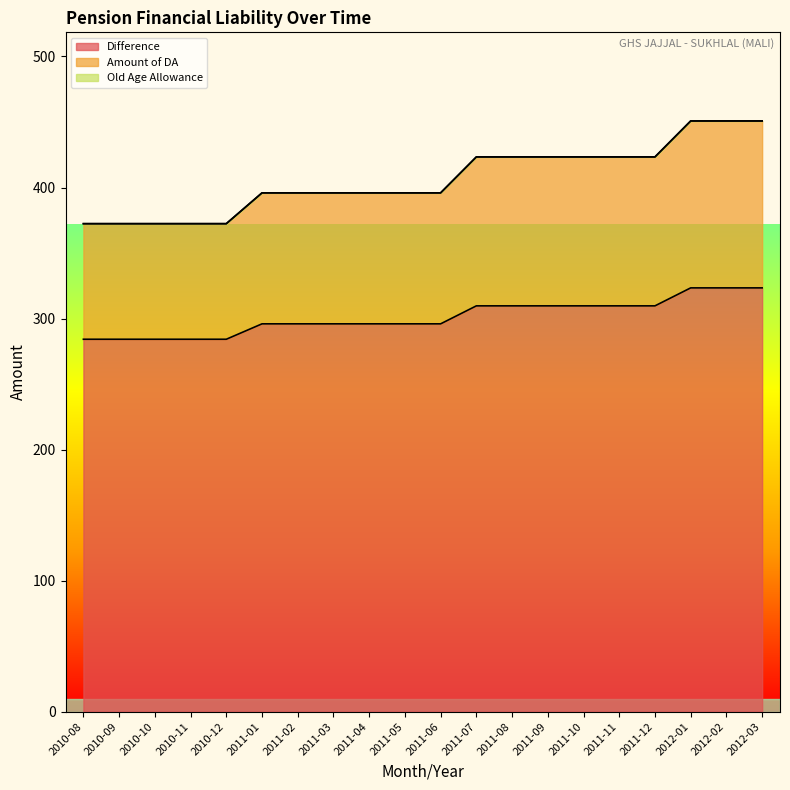

The value of Difference at 2011-05 is 296.0. True or false?

True